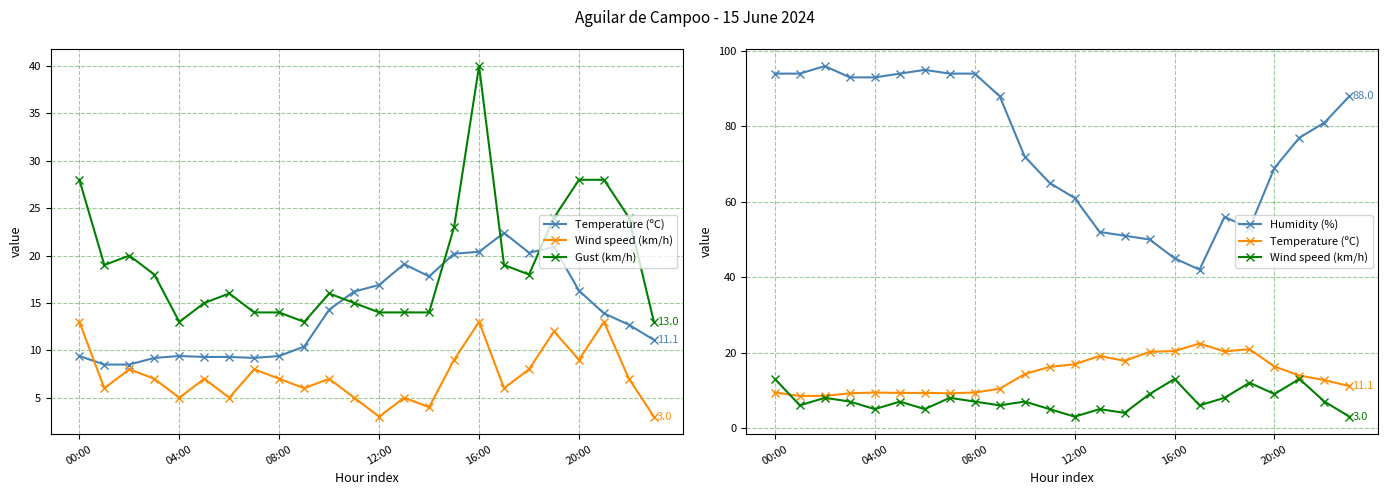

Does the chart have visible grid lines?

Yes